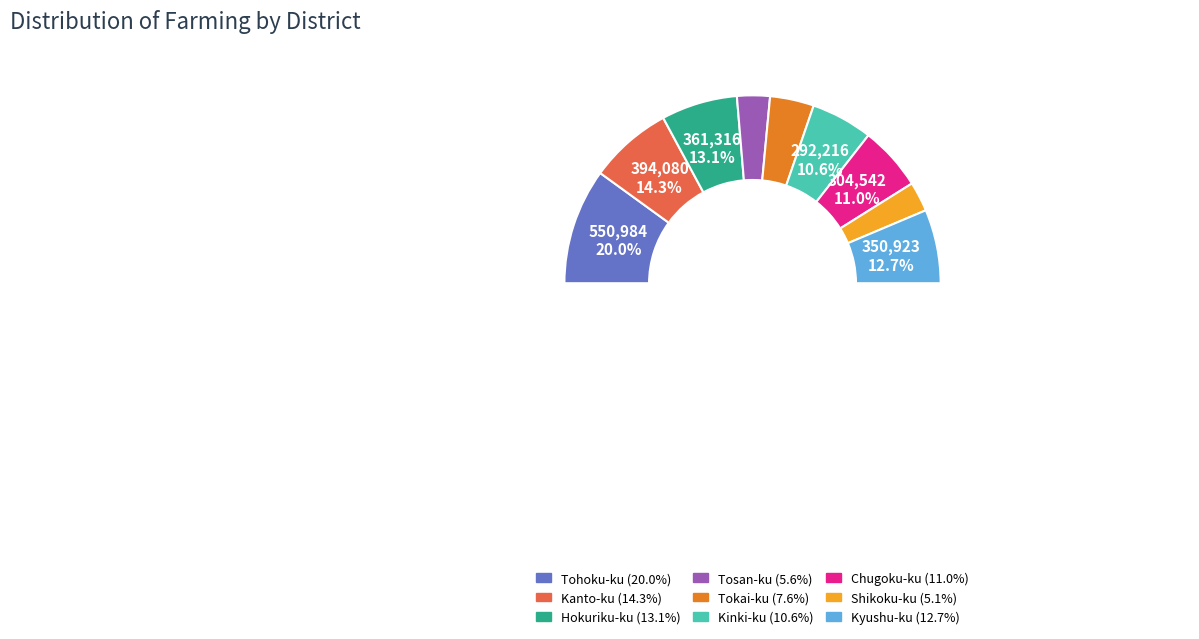

Between Kinki-ku and Shikoku-ku, which is larger?

Kinki-ku